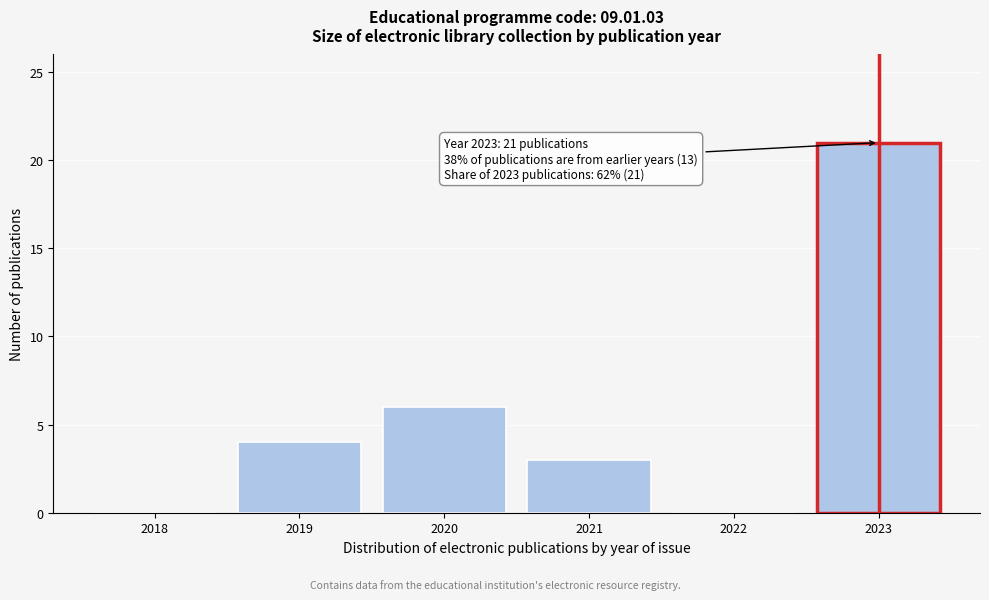

Reading left to right, extract all data points from this chart.

2018=0	2019=4	2020=6	2021=3	2022=0	2023=21